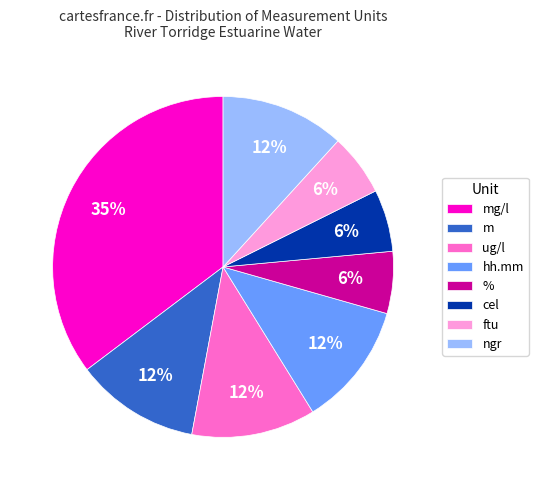

Is the sum of % and m greater than half?

No